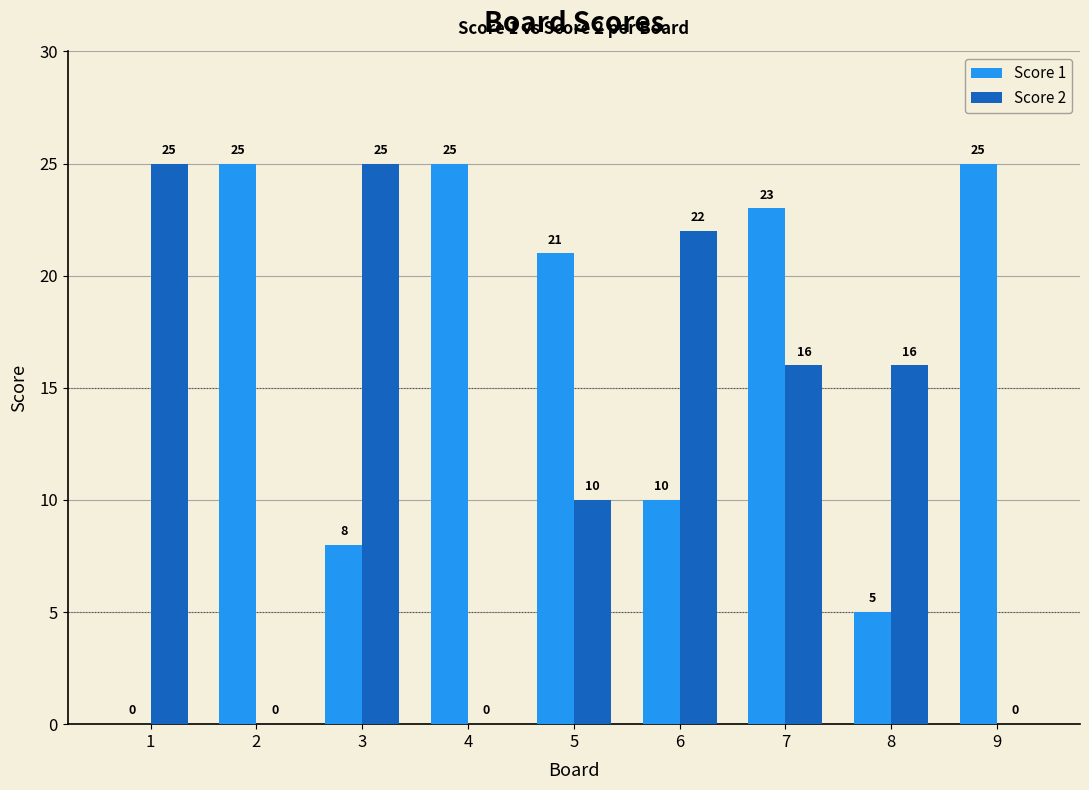

Is it true that Score 2 equals -11 at 2?

False